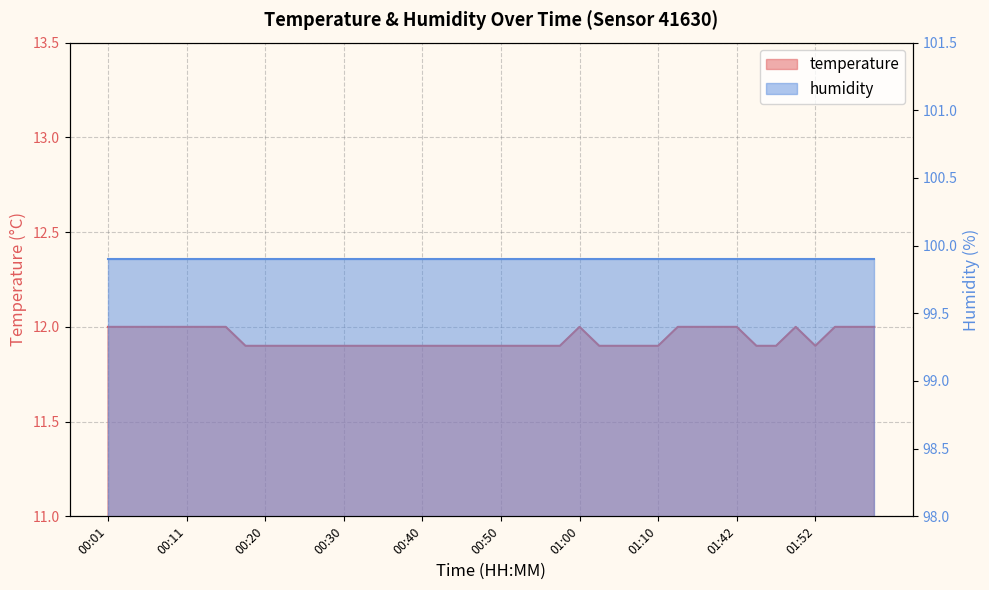

Count the values in the range 11 to 12.

40